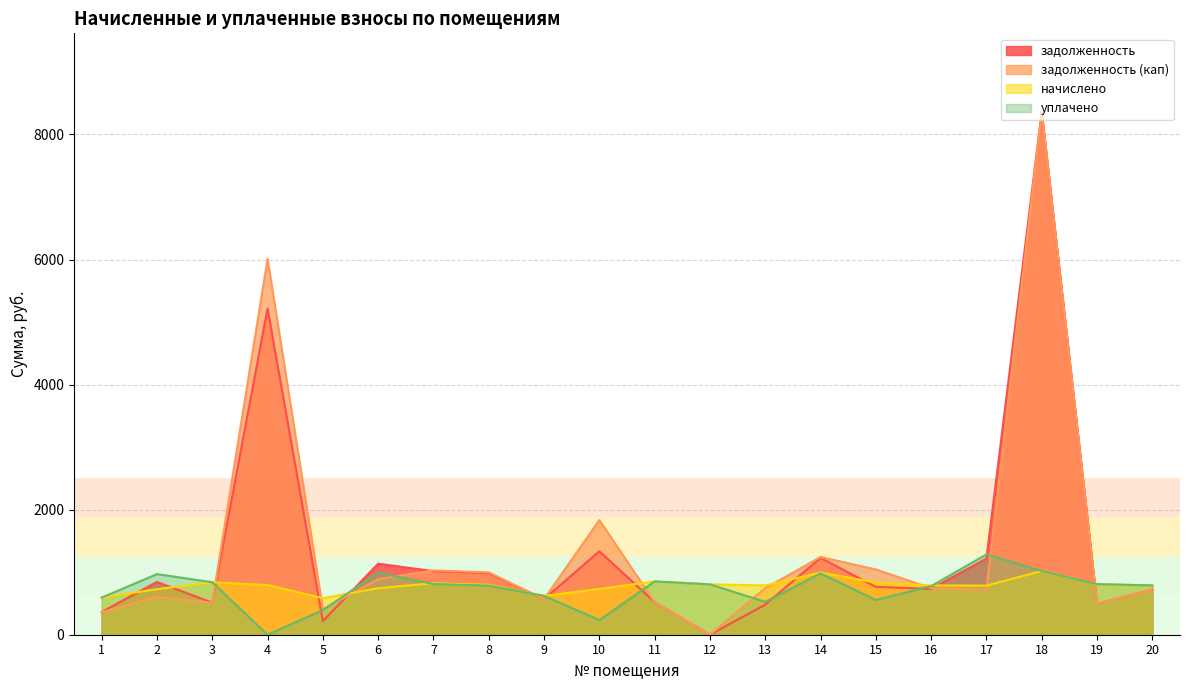

How many interior local valleys does the задолженность series have?

6